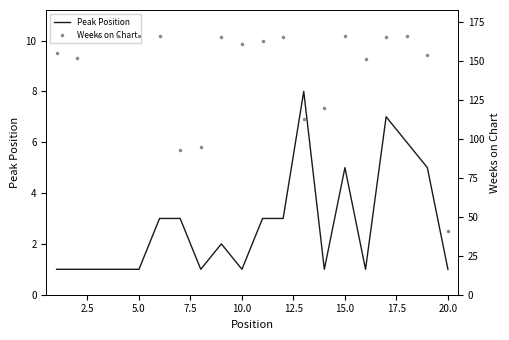

True or false: Weeks on Chart has a value of 271 at 10.0.

False